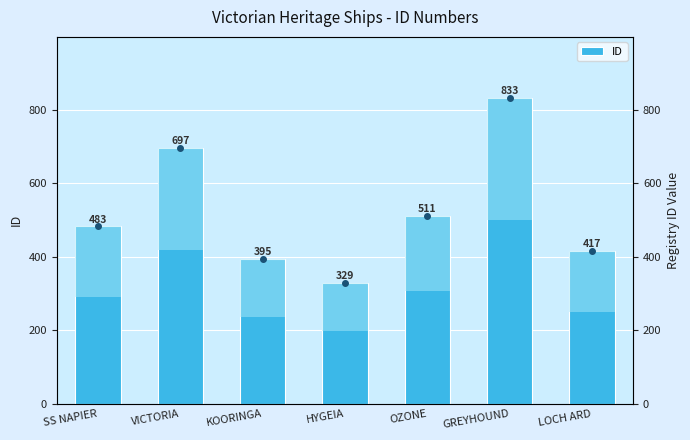

What is the label of the 2nd bar from the right?

GREYHOUND